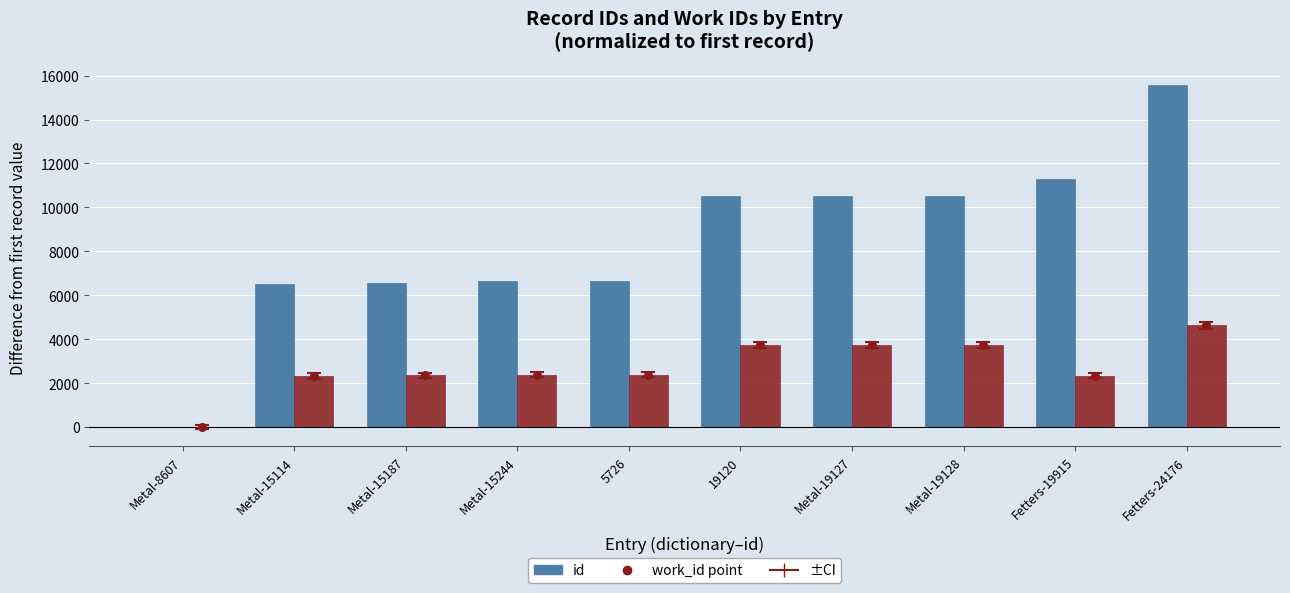

Which series has the largest total across all categories?

id (normalized)